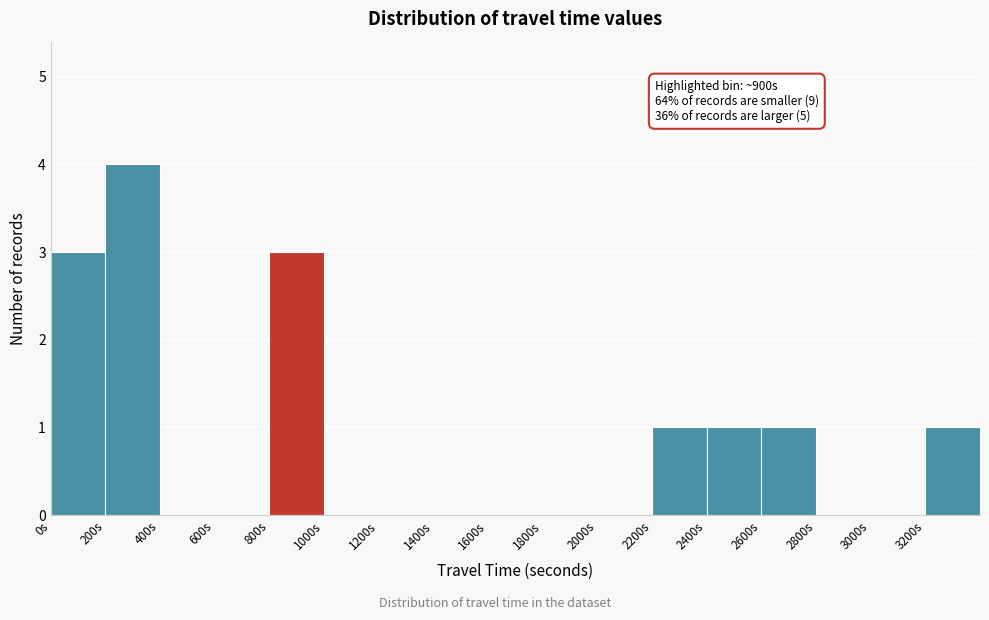

Which range on the x-axis has the tallest bar?

200 to 400